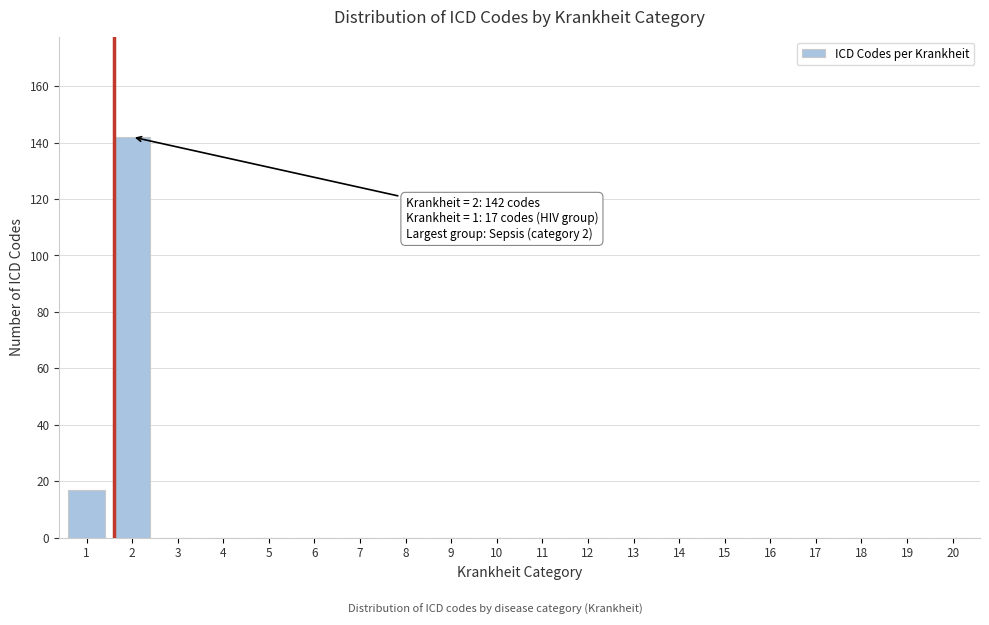

Reading right to left, transcribe all the data shown in this chart.

20=0	19=0	18=0	17=0	16=0	15=0	14=0	13=0	12=0	11=0	10=0	9=0	8=0	7=0	6=0	5=0	4=0	3=0	2=142	1=17